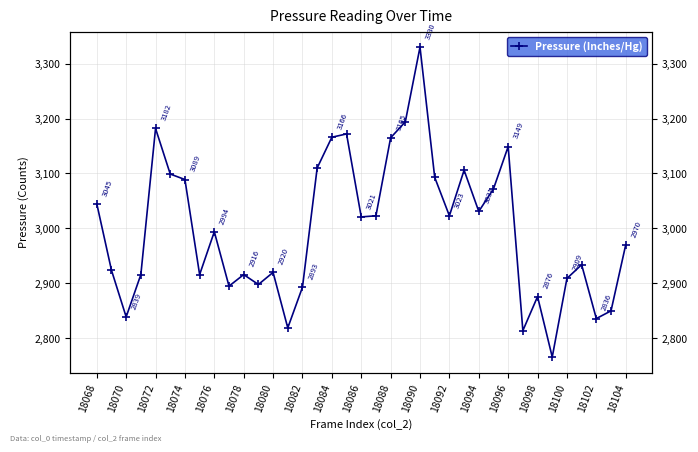

Approximately how many times larger is the value at 18074 compared to 18068?

1.0